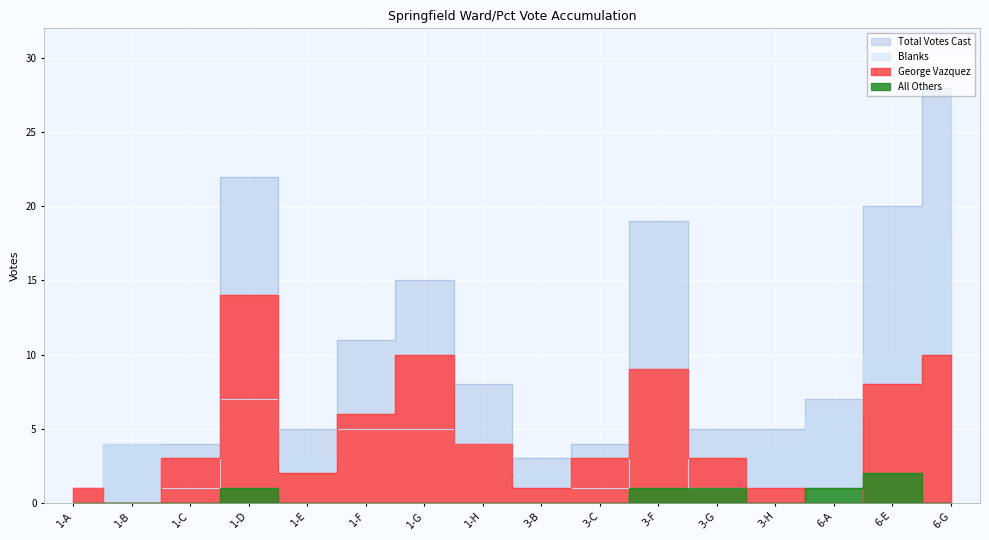

True or false: George Vazquez and Total Votes Cast intersect in this chart.

False